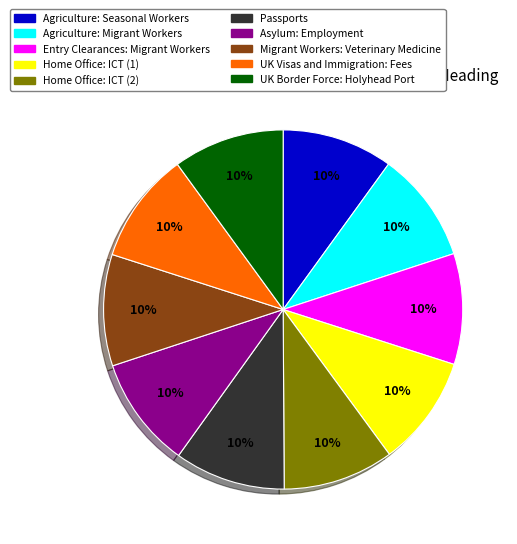

Combined, do Home Office: ICT (2) and Agriculture: Seasonal Workers account for over 50%?

No